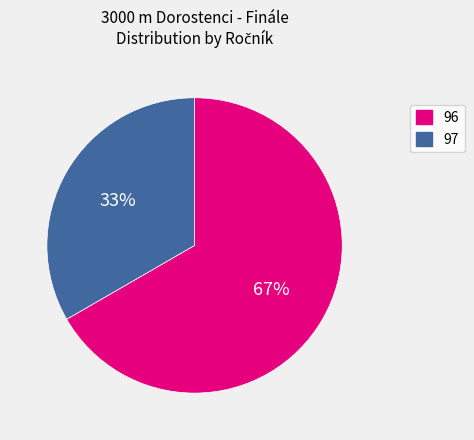

What percentage is the 96 slice, to the nearest percent?

67%